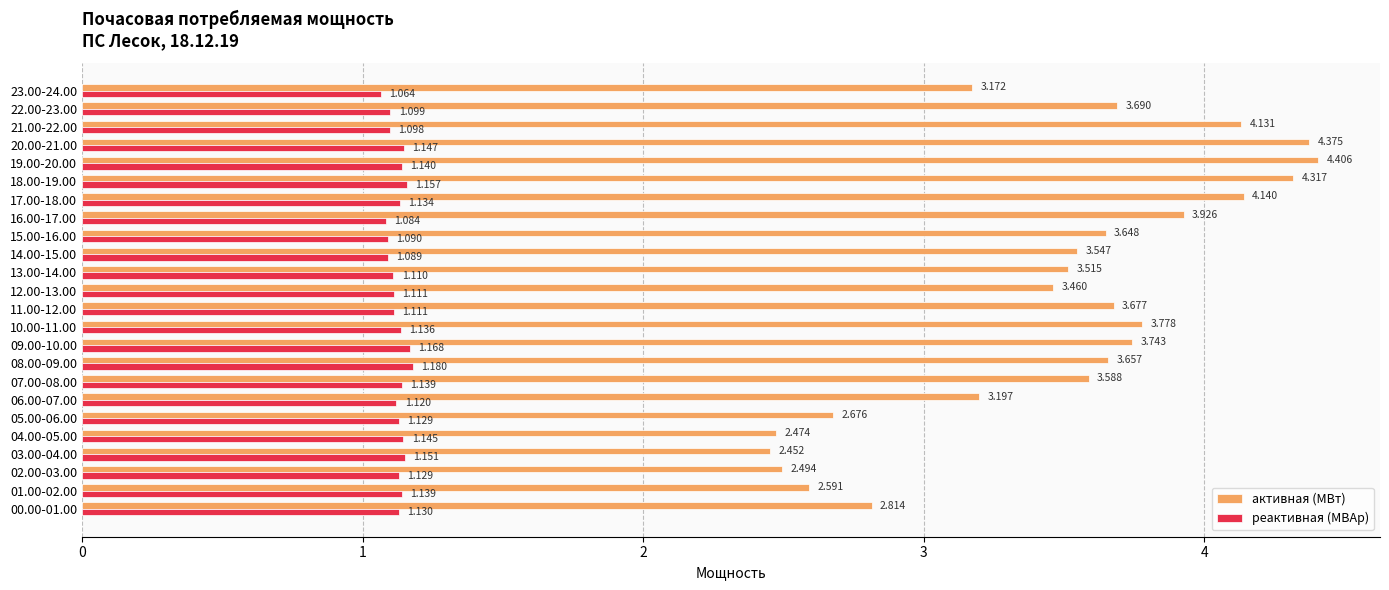

What is the difference between the maximum and second lowest values in the реактивная (МВАр) series?

0.1